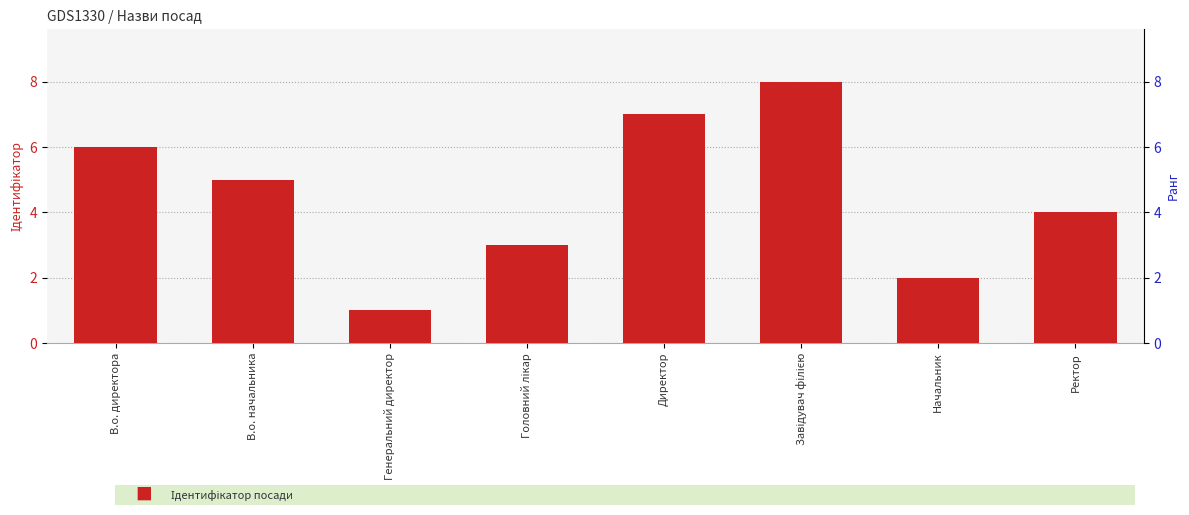

What is the smallest value displayed?

1